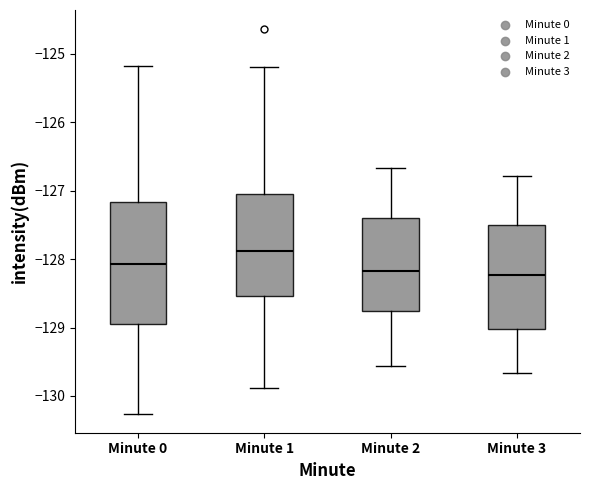

Comparing the boxes themselves (not the whiskers), which one is the tallest?

Minute 0